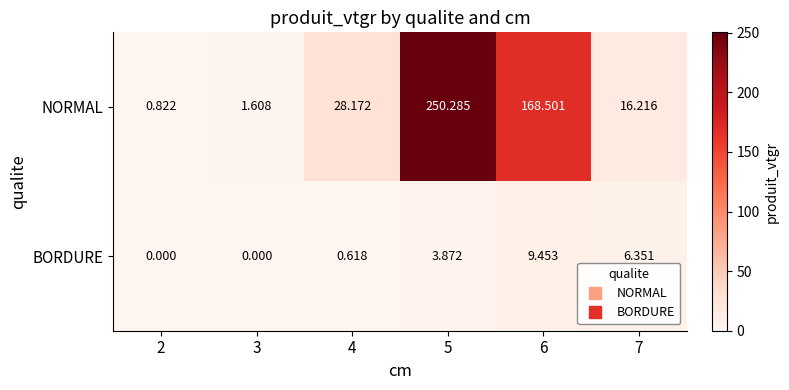

How many data points does each series have?

6